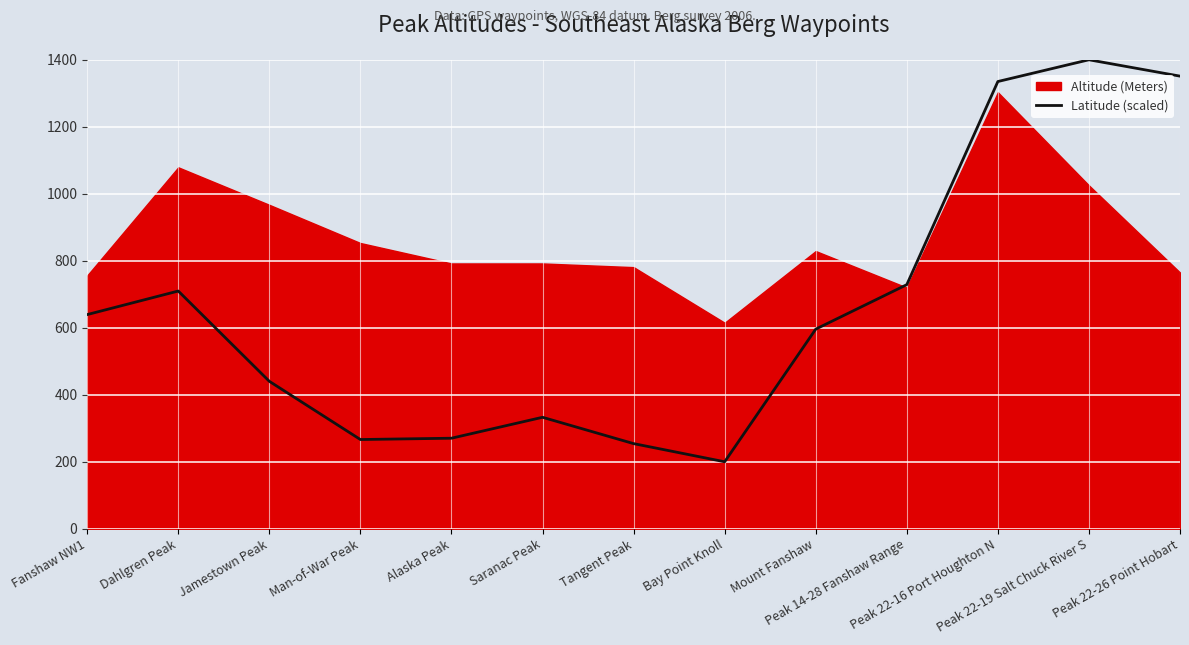

What is the difference between the maximum and second lowest values?

1145.8